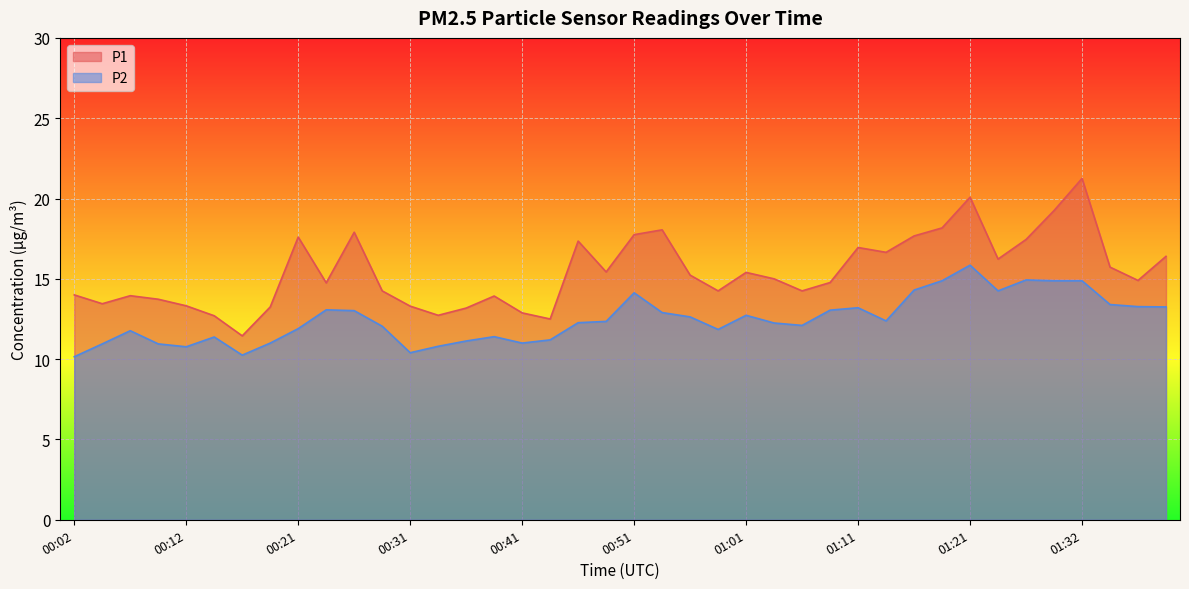

Which has a higher value, 01:24 or 00:59?

01:24